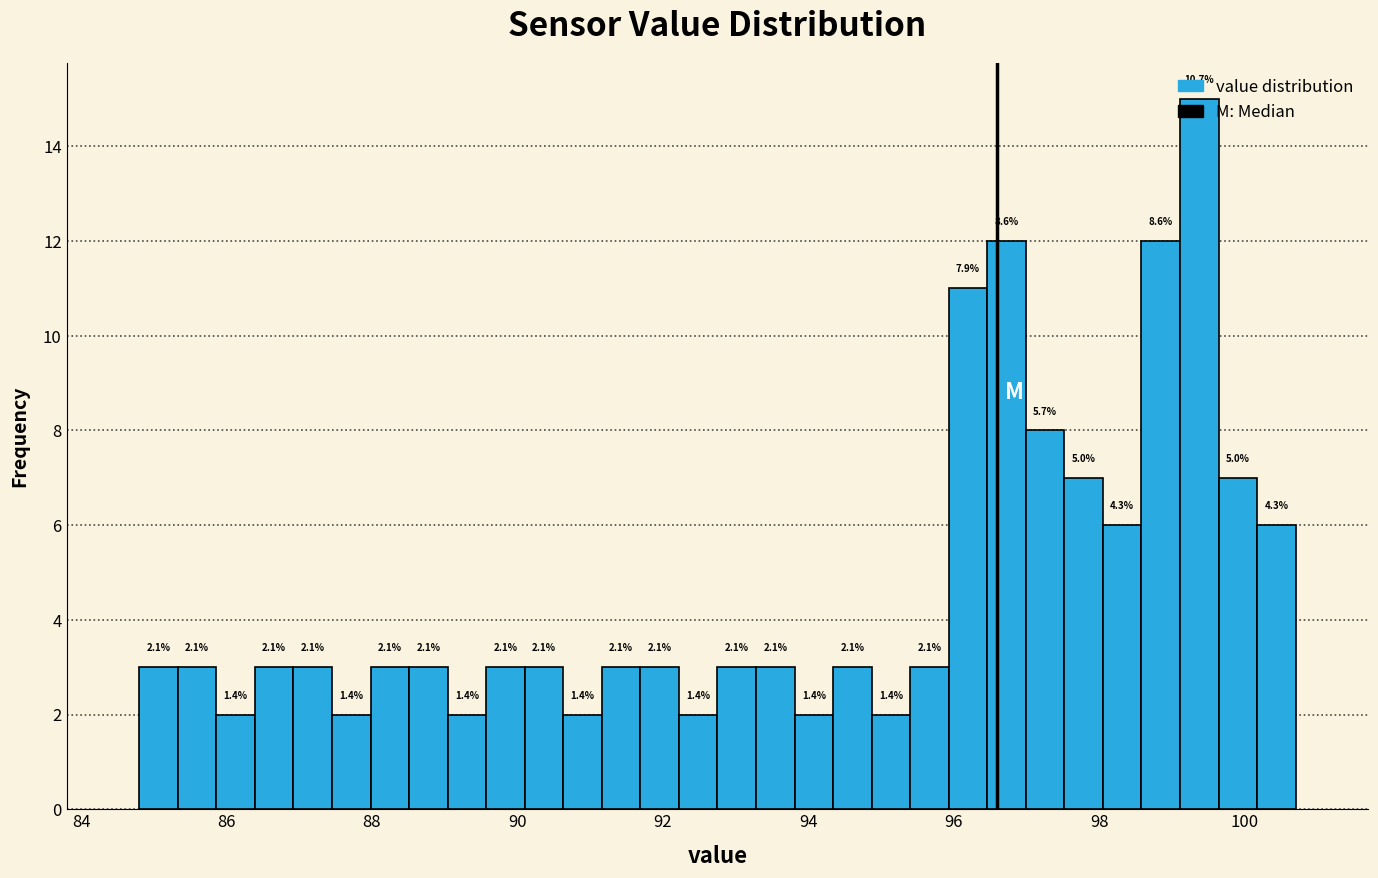

Around what value on the x-axis is the tallest bar? Give the approximate position of its centre, as read against the axis.

99.4